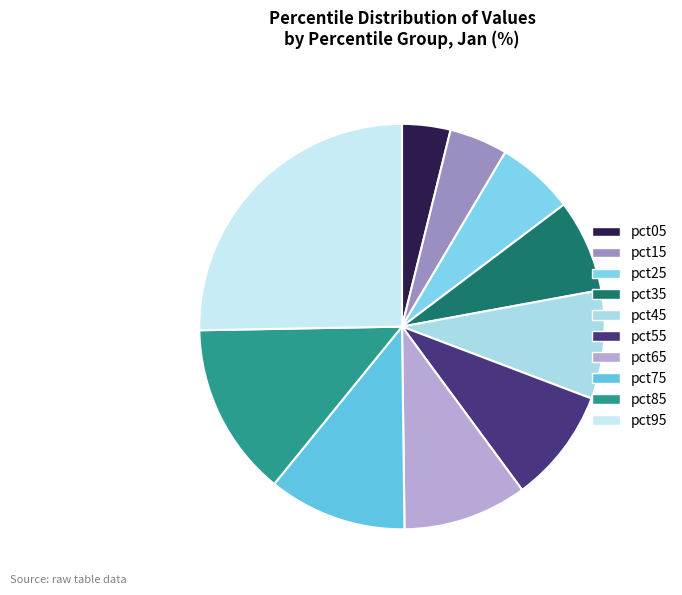

Does pct55 account for over 50% of the chart?

No